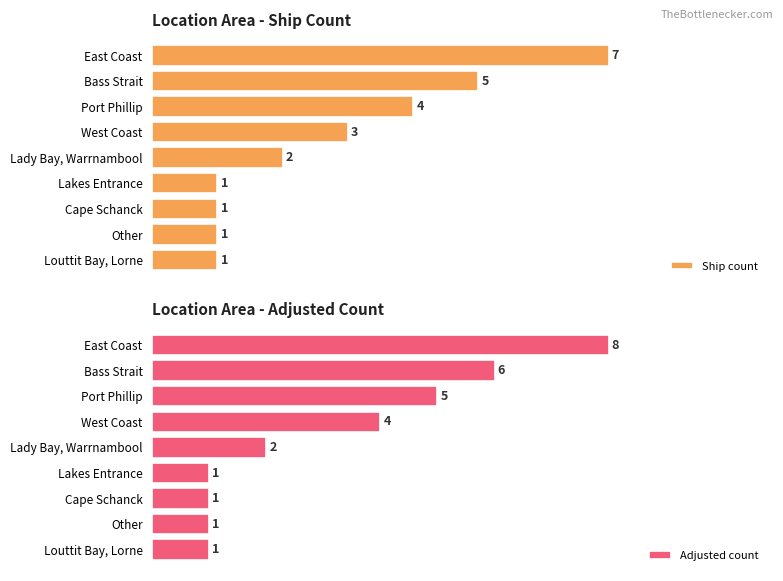

Where is Ship count nearest to the value 4?

Port Phillip